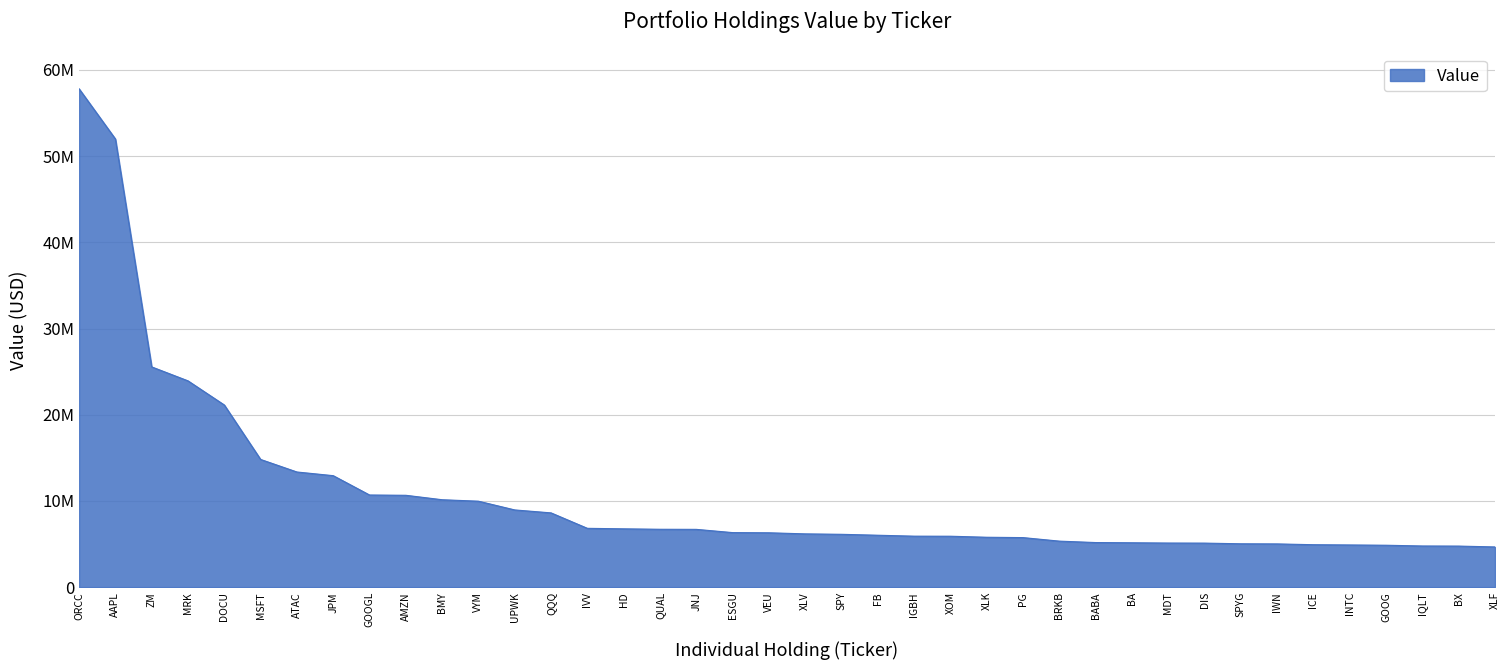

Between UPWK and JNJ, which is larger?

UPWK